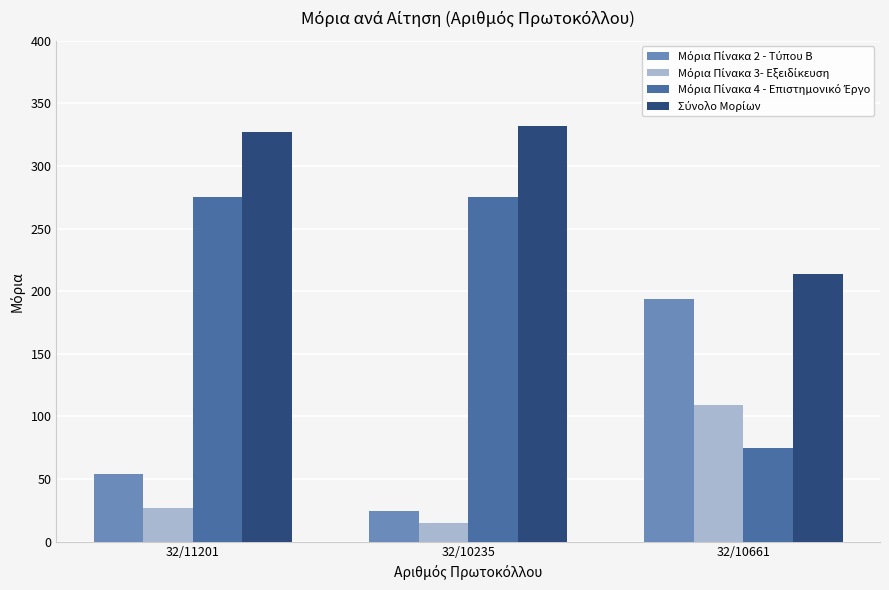

What is the spread (max minus min) of values at 32/11201?

300.0